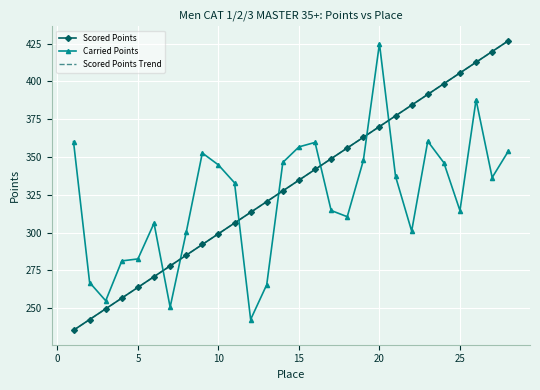

After their last crossing, which series has the higher values: Scored Points or Carried Points?

Scored Points